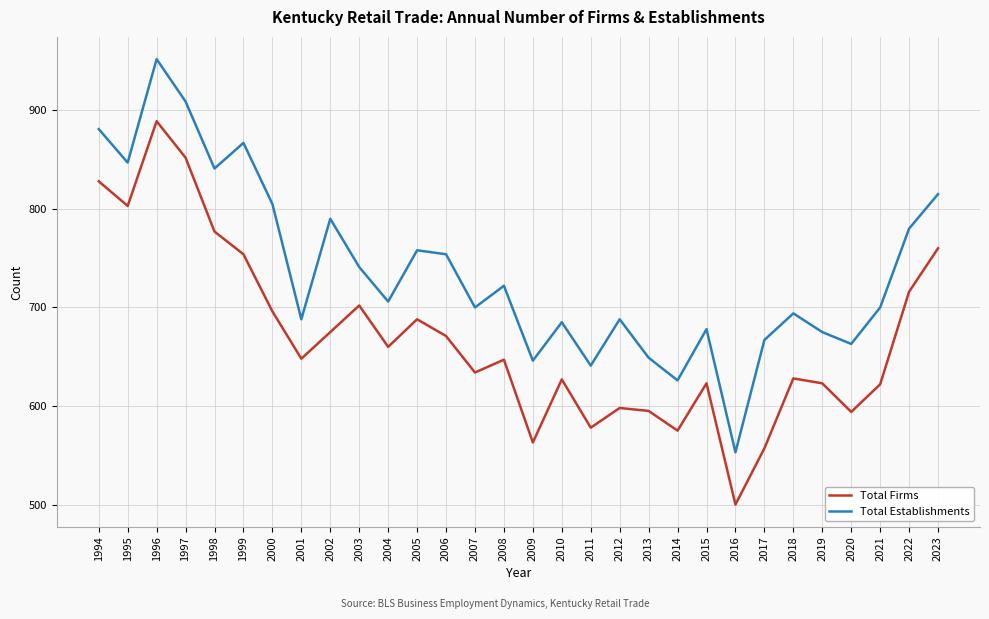

Which series has the widest spread of values?

Total Establishments